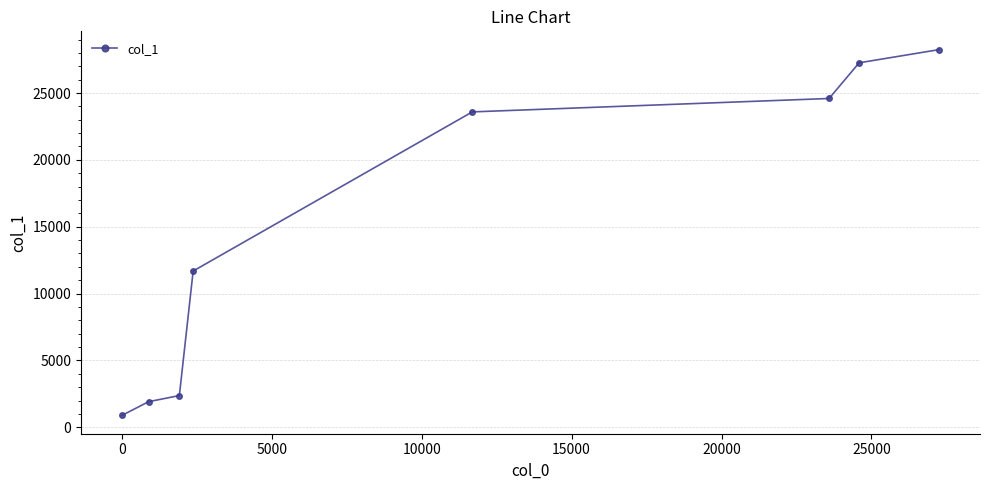

True or false: the data has more than 2 interior local peaks.

False